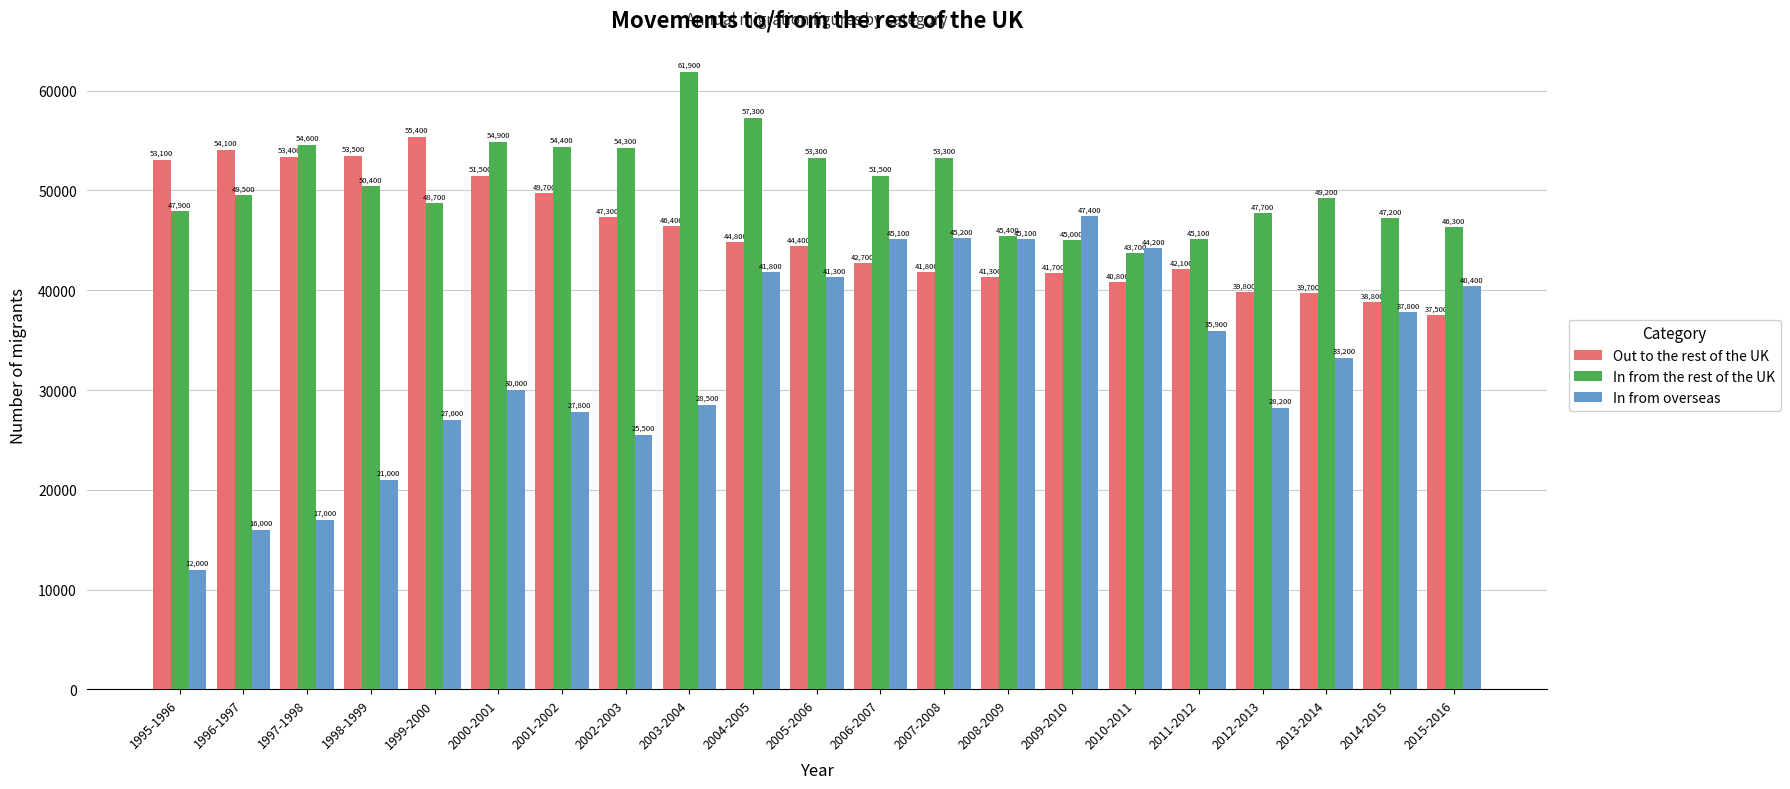

Which series has the largest range (max minus min)?

In from overseas